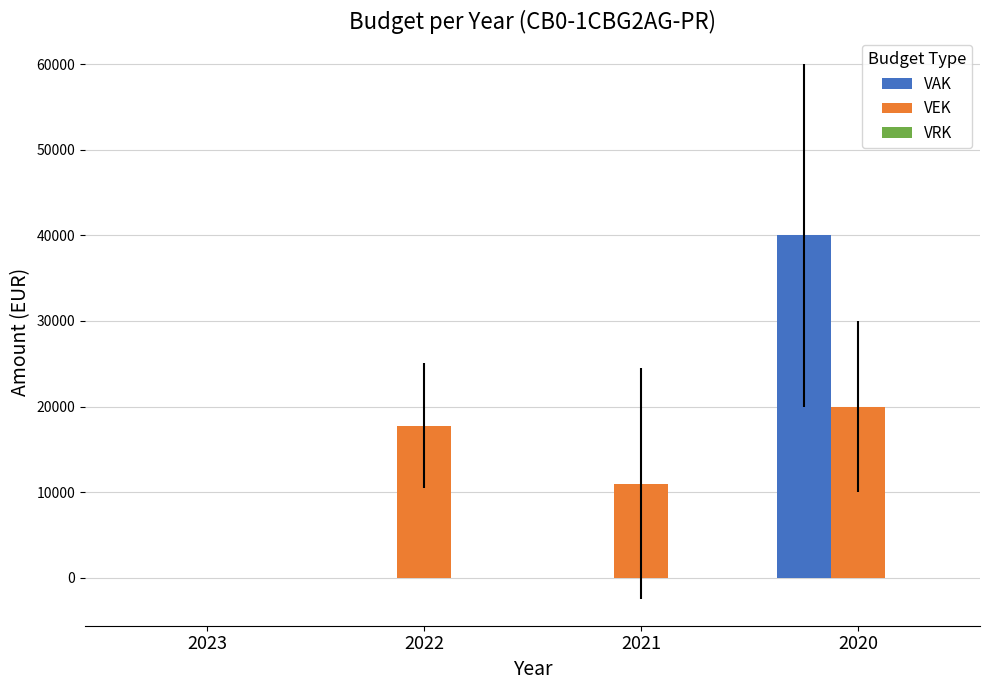

The value of VAK at 2020 is 15491.0. True or false?

False